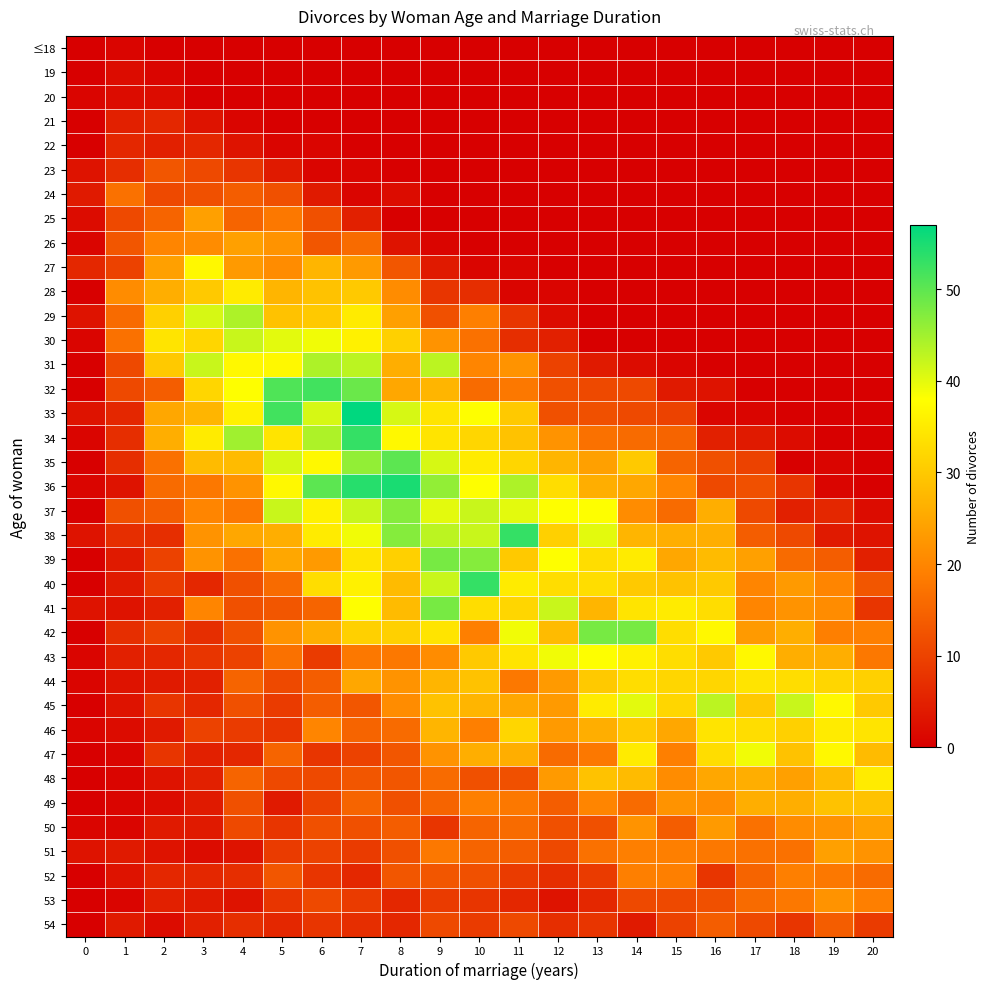

What is the difference between the highest and lowest values at 13?

48